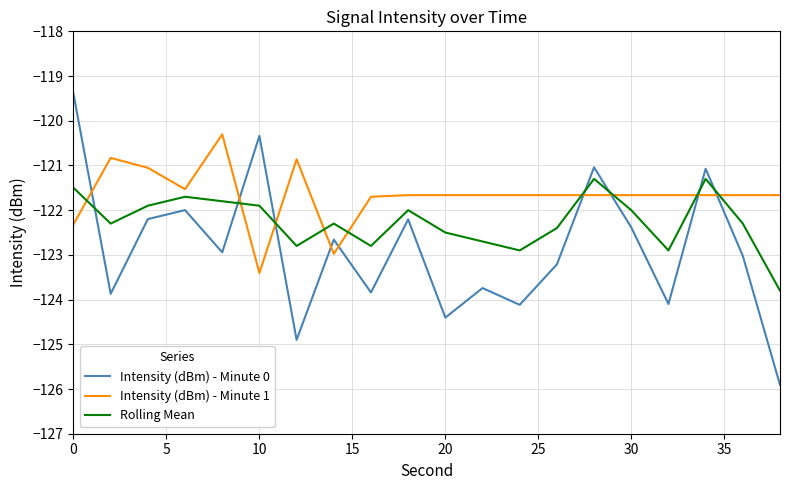

True or false: Intensity (dBm) - Minute 0 and Rolling Mean intersect in this chart.

True